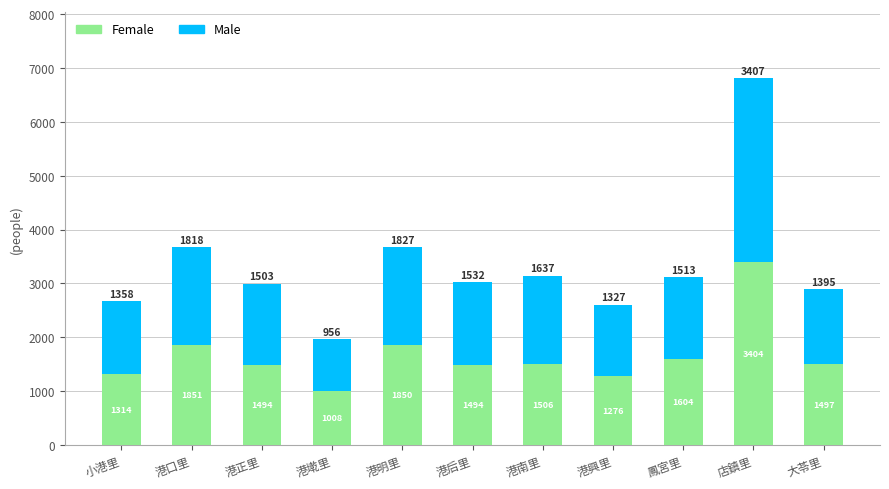

At which category is the sum across all series the highest?

店鎮里